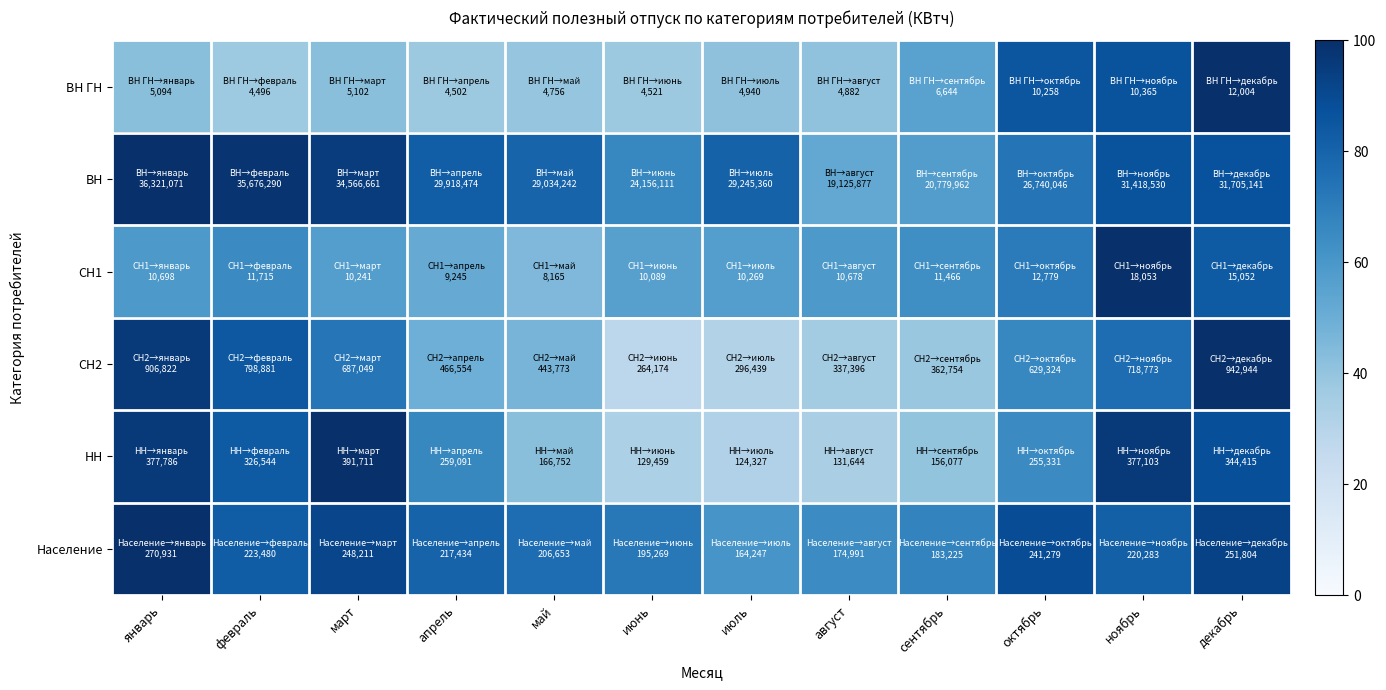

Reading right to left, transcribe all the data shown in this chart.

ВН ГН: декабрь=100.0	ноябрь=86.3	октябрь=85.5	сентябрь=55.3	август=40.7	июль=41.2	июнь=37.7	май=39.6	апрель=37.5	март=42.5	февраль=37.5	январь=42.4
ВН: декабрь=87.3	ноябрь=86.5	октябрь=73.6	сентябрь=57.2	август=52.7	июль=80.5	июнь=66.5	май=79.9	апрель=82.4	март=95.2	февраль=98.2	январь=100.0
СН1: декабрь=83.4	ноябрь=100.0	октябрь=70.8	сентябрь=63.5	август=59.1	июль=56.9	июнь=55.9	май=45.2	апрель=51.2	март=56.7	февраль=64.9	январь=59.3
СН2: декабрь=100.0	ноябрь=76.2	октябрь=66.7	сентябрь=38.5	август=35.8	июль=31.4	июнь=28.0	май=47.1	апрель=49.5	март=72.9	февраль=84.7	январь=96.2
НН: декабрь=87.9	ноябрь=96.3	октябрь=65.2	сентябрь=39.8	август=33.6	июль=31.7	июнь=33.0	май=42.6	апрель=66.1	март=100.0	февраль=83.4	январь=96.4
Население: декабрь=92.9	ноябрь=81.3	октябрь=89.1	сентябрь=67.6	август=64.6	июль=60.6	июнь=72.1	май=76.3	апрель=80.3	март=91.6	февраль=82.5	январь=100.0